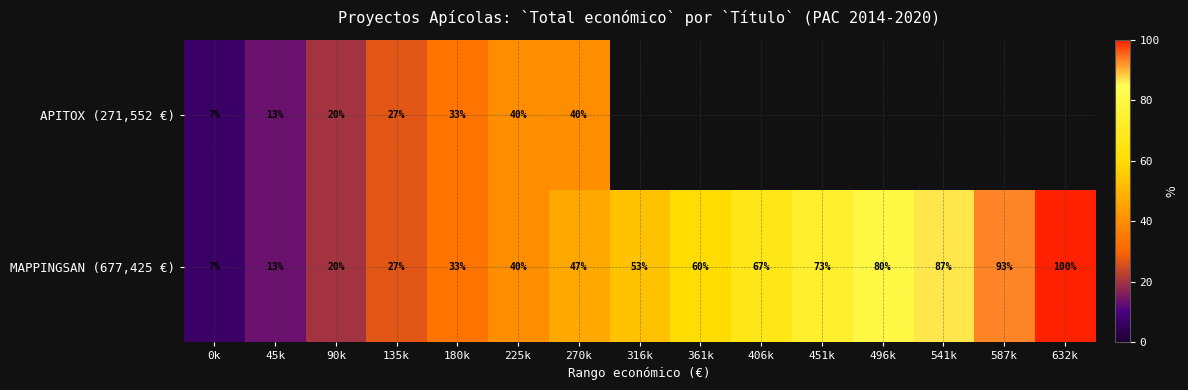

Is the value of MAPPINGSAN (677,425 €) at 180k greater than the value of APITOX (271,552 €) at 225k?

No